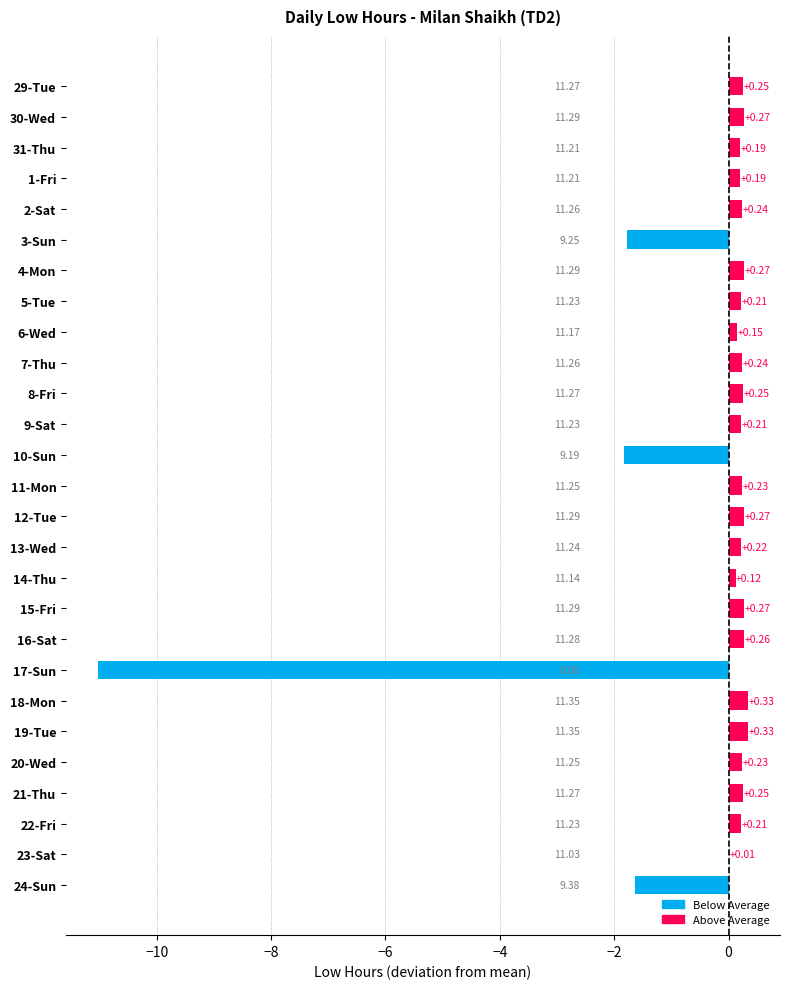

Where is the data nearest to the value -5?

10-Sun